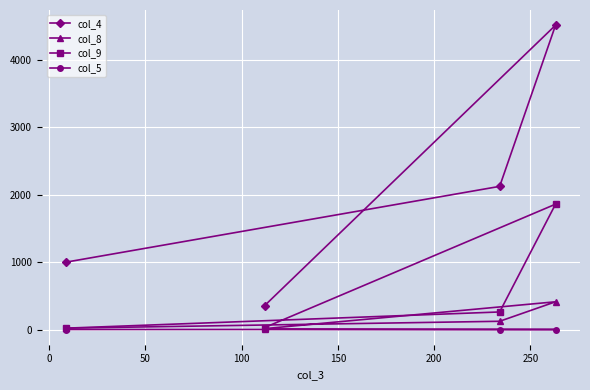

How many interior local peaks does the col_9 series have?

1